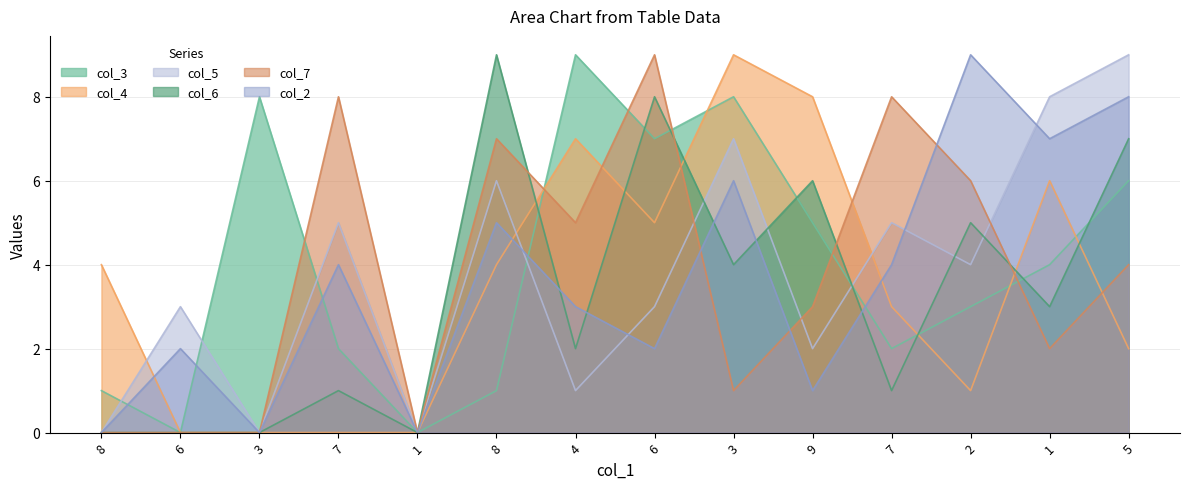

True or false: col_5 has a value of 5 at 7.

True